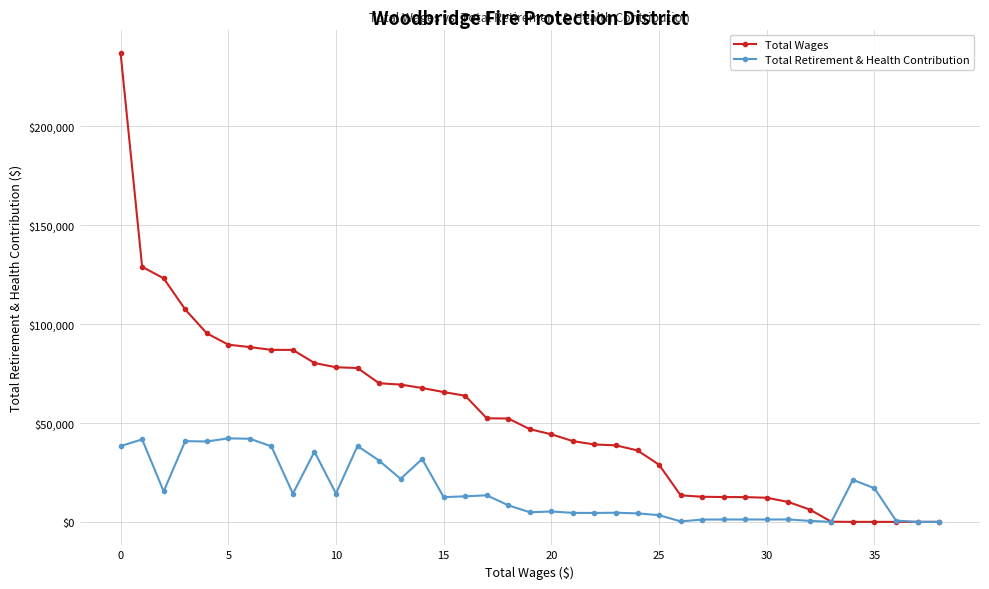

How many values in the Total Wages series are below 46868?

19